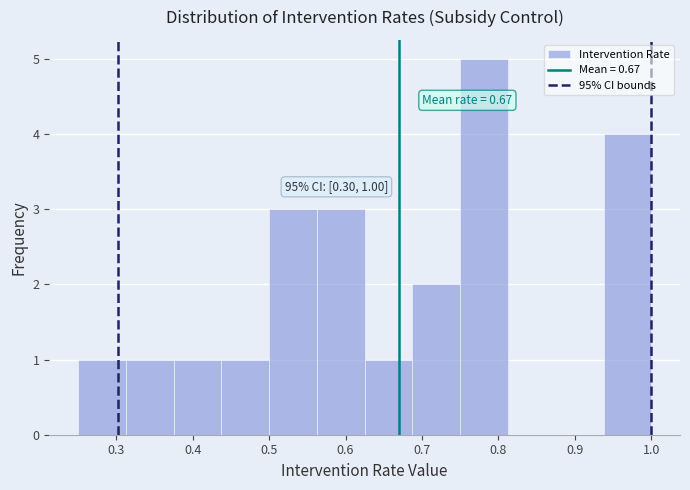

Which range on the x-axis has the tallest bar?

0.75 to 0.81